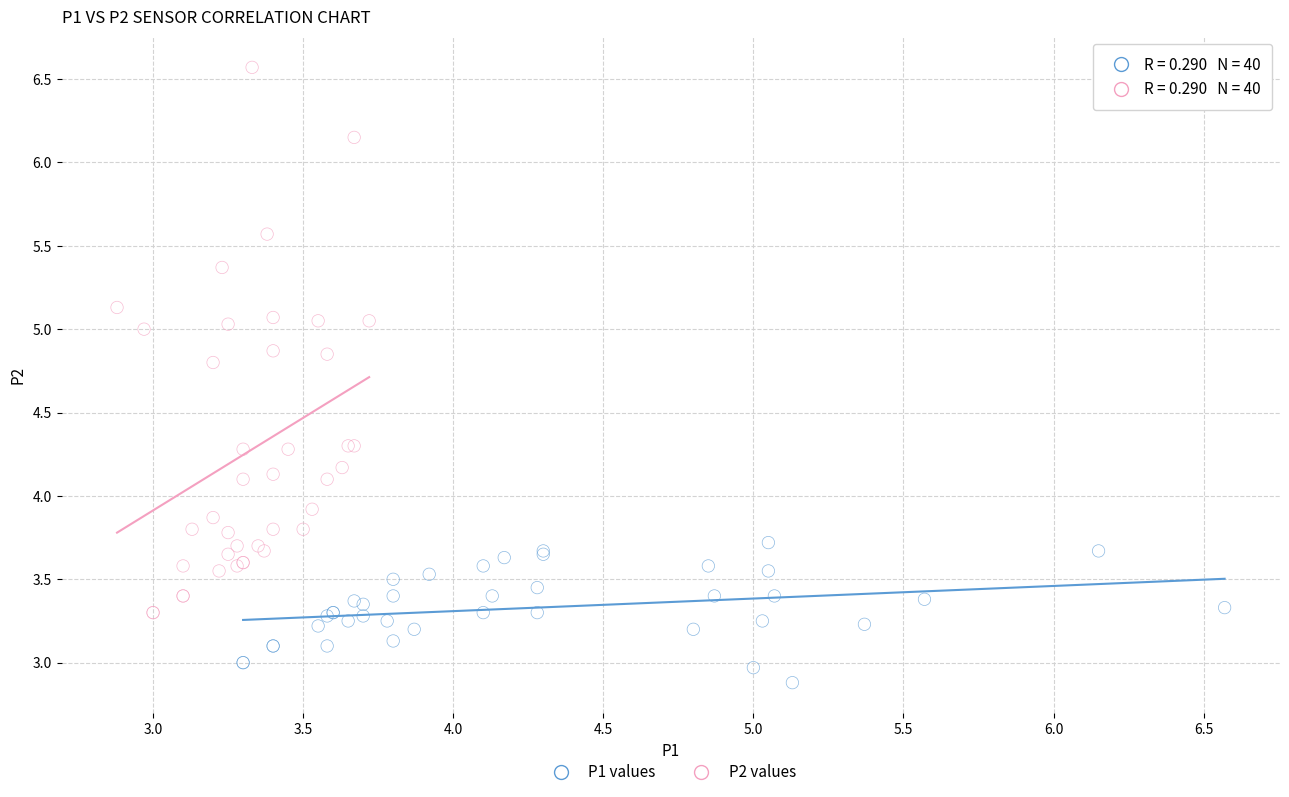

Which series reaches the minimum Y coordinate?

P1 values